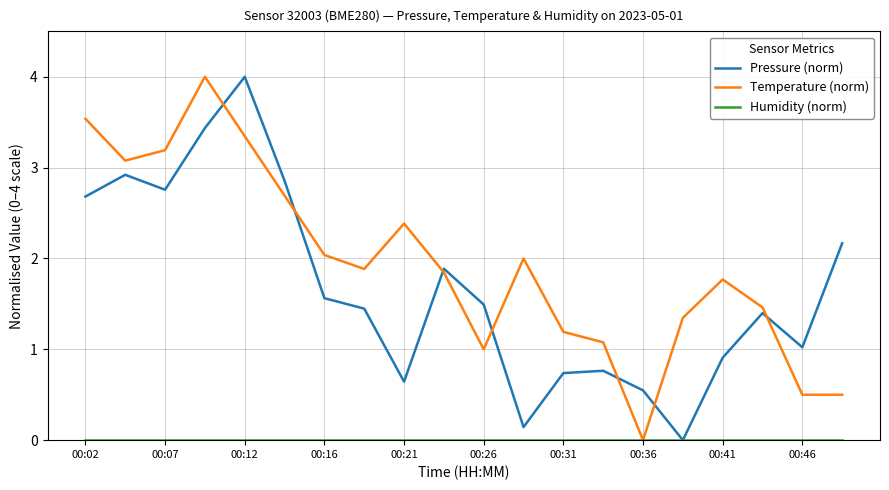

Which series has the largest total across all categories?

Temperature (norm)